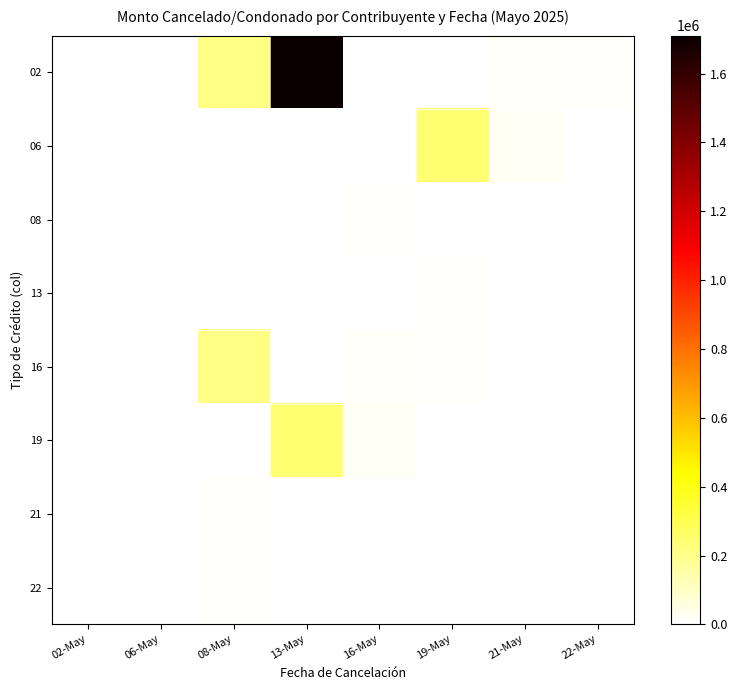

Which series has the largest total across all categories?

02